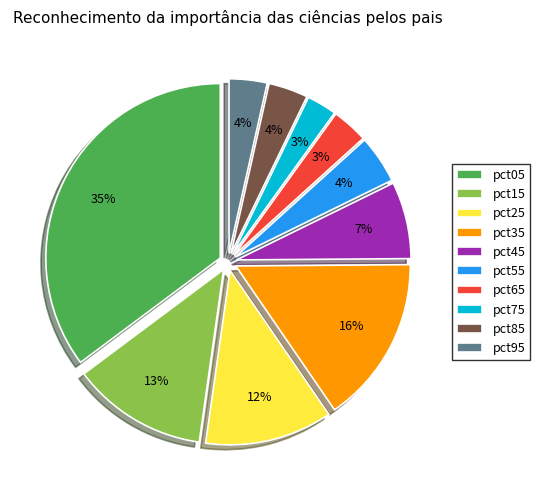

How many slices are in this pie chart?

10